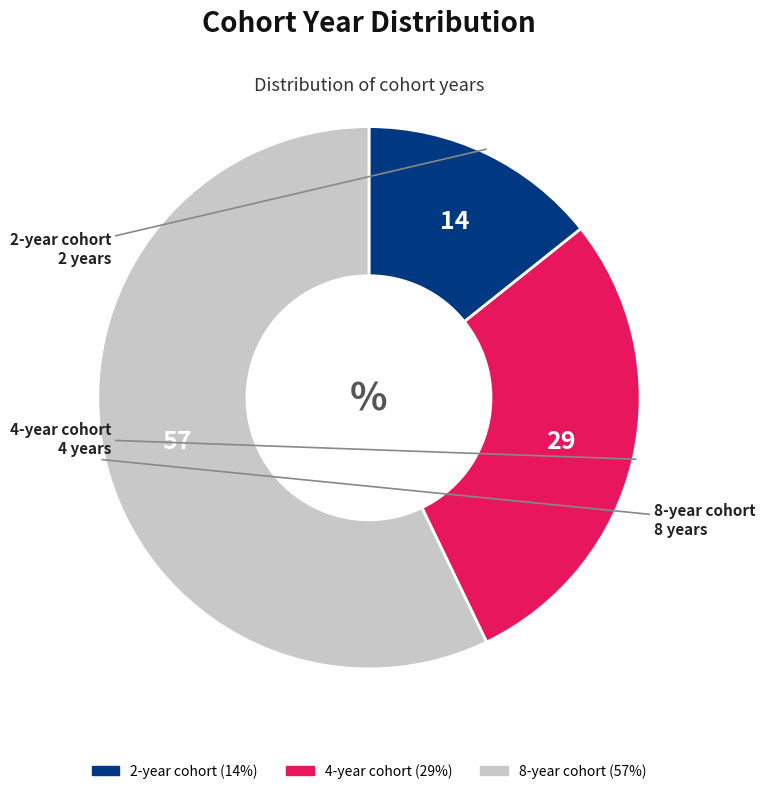

Is the sum of 4-year cohort and 2-year cohort greater than half?

No